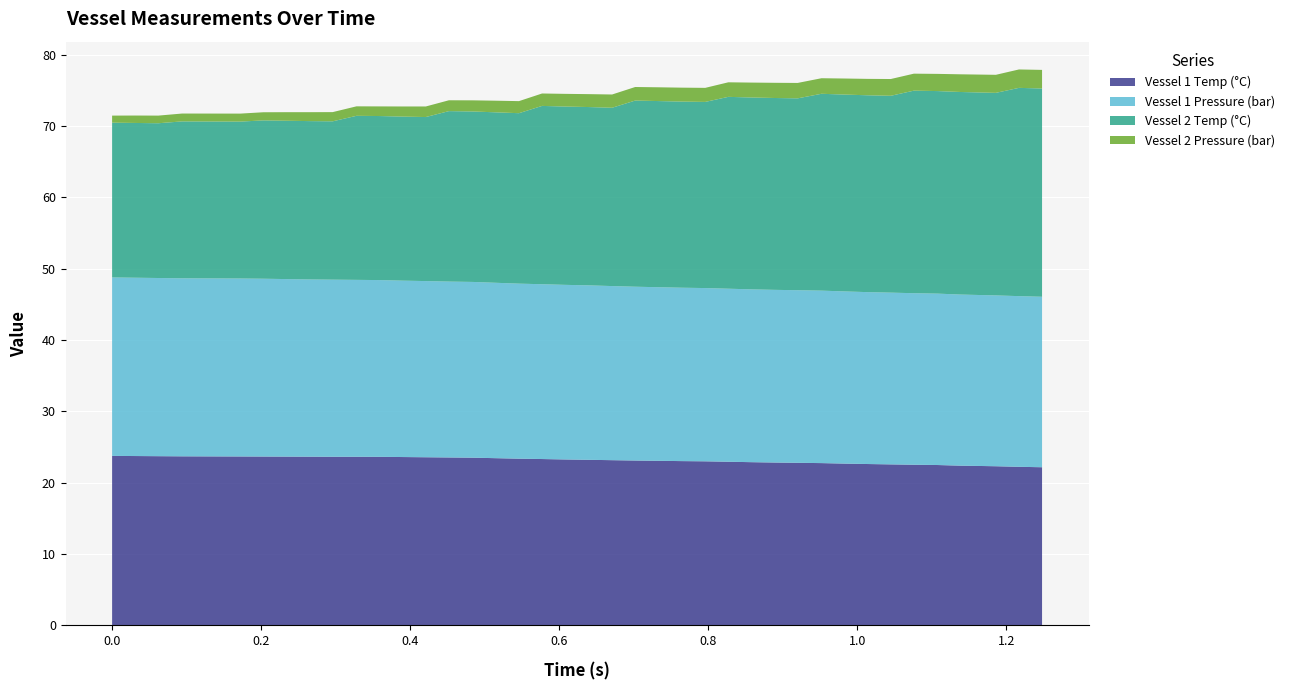

Reading right to left, extract all data points from this chart.

Vessel 1 Temp (°C): 38=22.2	37=22.2	36=22.3	35=22.4	34=22.5	33=22.5	32=22.6	31=22.6	30=22.7	29=22.8	28=22.8	27=22.8	26=22.9	25=22.9	24=23.0	23=23.0	22=23.1	21=23.1	20=23.2	19=23.2	18=23.3	17=23.3	16=23.4	15=23.4	14=23.5	13=23.5	12=23.6	11=23.6	10=23.6	9=23.6	8=23.6	7=23.6	6=23.7	5=23.7	4=23.7	3=23.7	2=23.7	1=23.7	0=23.8
Vessel 1 Pressure (bar): 38=23.9	37=23.9	36=23.9	35=24.0	34=24.0	33=24.1	32=24.1	31=24.1	30=24.1	29=24.2	28=24.2	27=24.2	26=24.2	25=24.3	24=24.3	23=24.3	22=24.3	21=24.4	20=24.4	19=24.5	18=24.5	17=24.5	16=24.5	15=24.6	14=24.6	13=24.7	12=24.7	11=24.7	10=24.8	9=24.8	8=24.8	7=24.9	6=24.9	5=24.9	4=24.9	3=25.0	2=25.0	1=25.0	0=25.0
Vessel 2 Temp (°C): 38=29.2	37=29.2	36=28.4	35=28.4	34=28.4	33=28.4	32=27.6	31=27.6	30=27.6	29=27.6	28=26.9	27=26.9	26=26.9	25=26.9	24=26.1	23=26.1	22=26.1	21=26.1	20=25.0	19=25.0	18=25.0	17=25.0	16=23.9	15=23.9	14=23.9	13=23.9	12=23.0	11=23.0	10=23.0	9=23.0	8=22.2	7=22.2	6=22.2	5=22.2	4=22.0	3=22.0	2=21.7	1=21.7	0=21.7
Vessel 2 Pressure (bar): 38=2.6	37=2.6	36=2.5	35=2.5	34=2.4	33=2.4	32=2.4	31=2.3	30=2.2	29=2.2	28=2.2	27=2.1	26=2.1	25=2.0	24=2.0	23=1.9	22=1.9	21=1.9	20=1.9	19=1.8	18=1.8	17=1.7	16=1.7	15=1.6	14=1.6	13=1.5	12=1.5	11=1.4	10=1.4	9=1.3	8=1.3	7=1.2	6=1.2	5=1.1	4=1.1	3=1.1	2=1.1	1=1.0	0=1.0